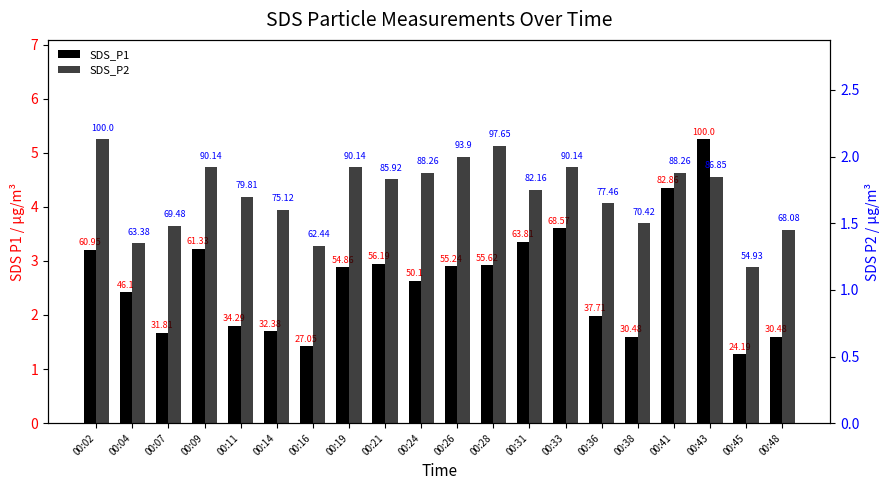

Between 00:19 and 00:31, which series saw the biggest shift?

SDS_P1